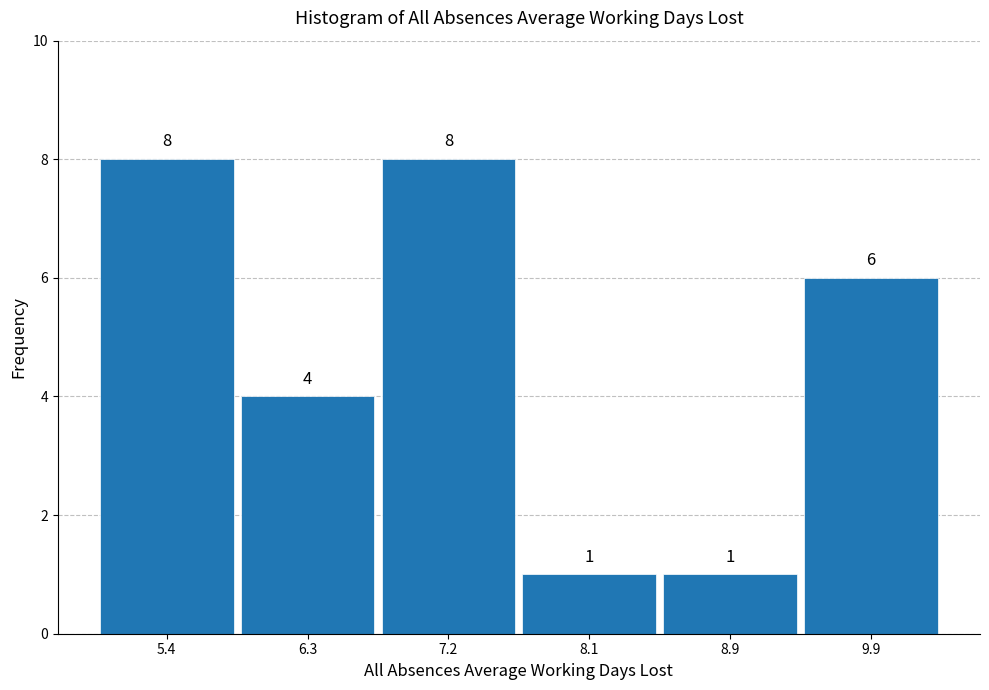

Reading left to right, list every bar in this chart as the range it spans on the x-axis followed by its height.

4.9 to 5.8: 8
5.8 to 6.7: 4
6.7 to 7.6: 8
7.6 to 8.5: 1
8.5 to 9.4: 1
9.4 to 10.3: 6